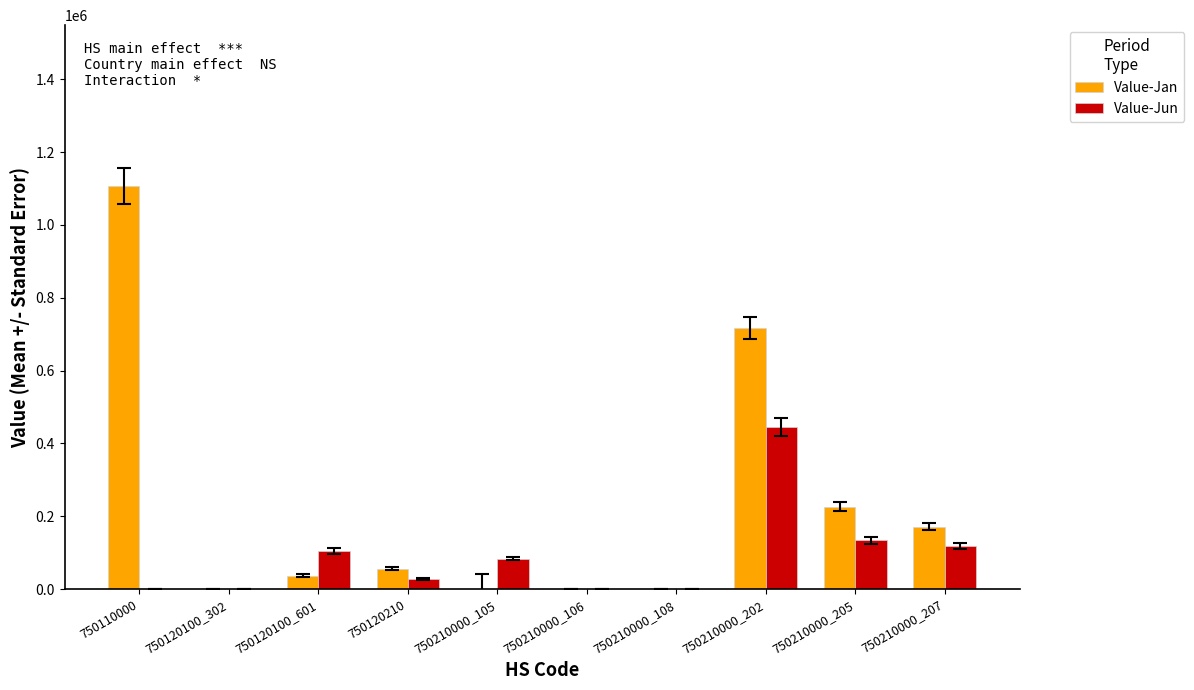

Is it true that Value-Jun equals 147442 at 750210000_105?

False